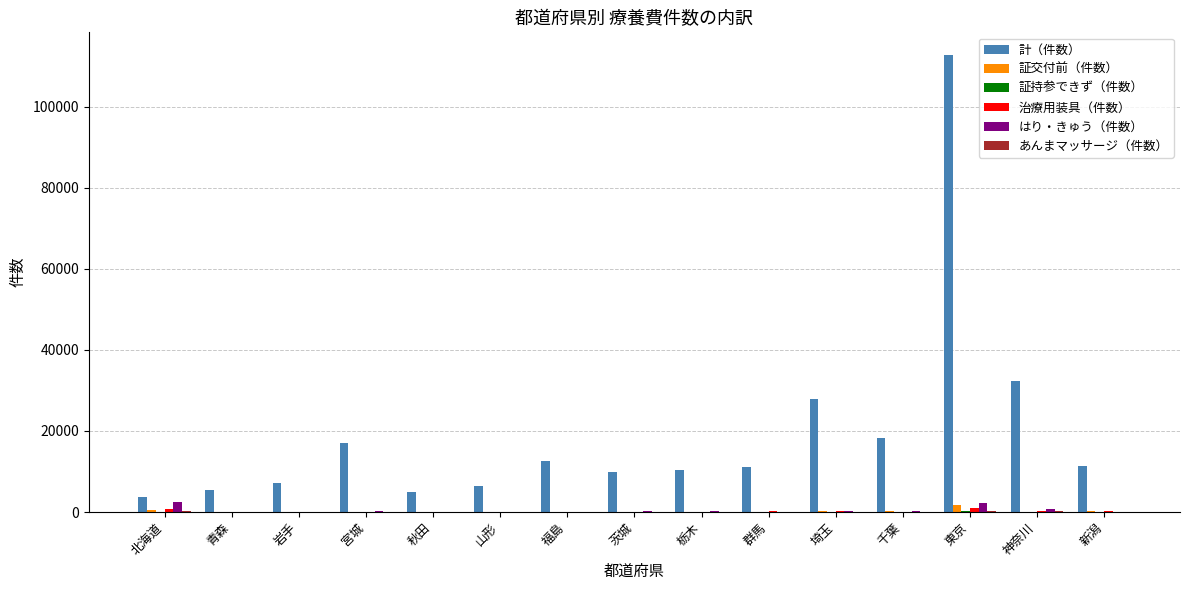

Between 群馬 and 埼玉, which series saw the biggest shift?

計（件数）